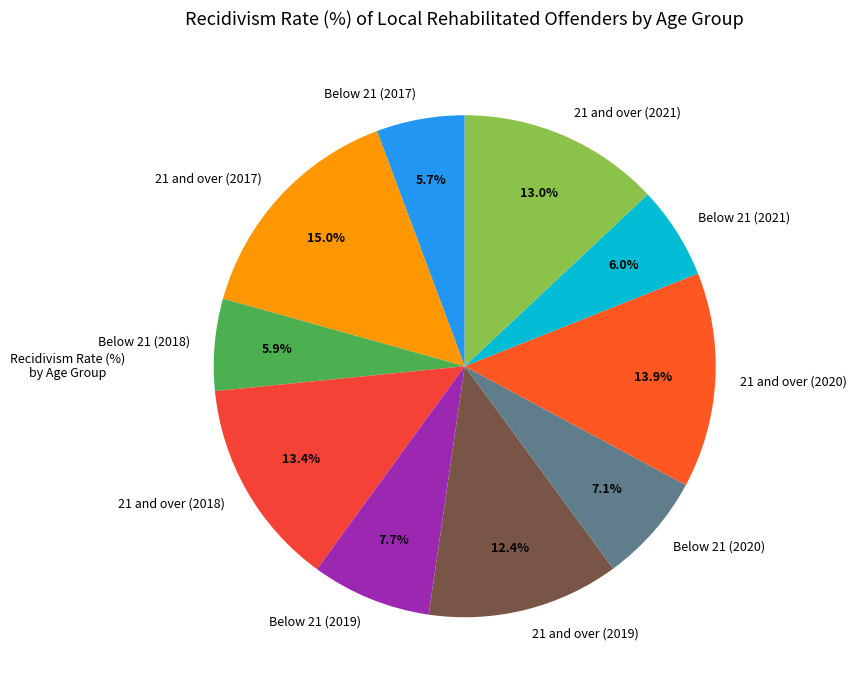

The 21 and over (2019) slice represents 27% of the pie. True or false?

False